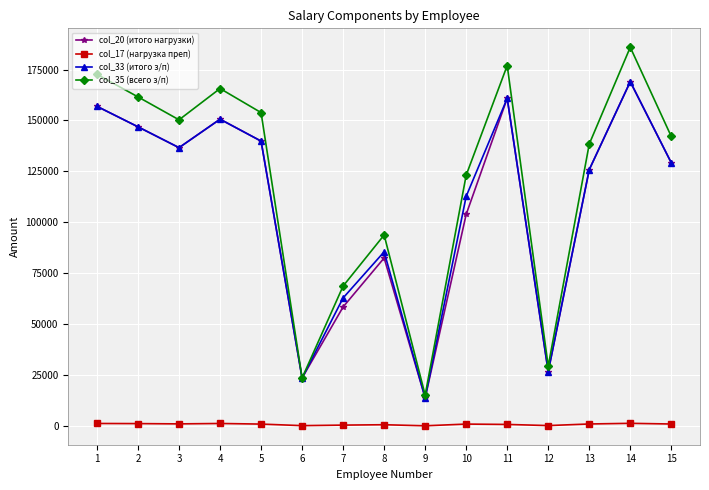

At which category is the sum across all series the highest?

14